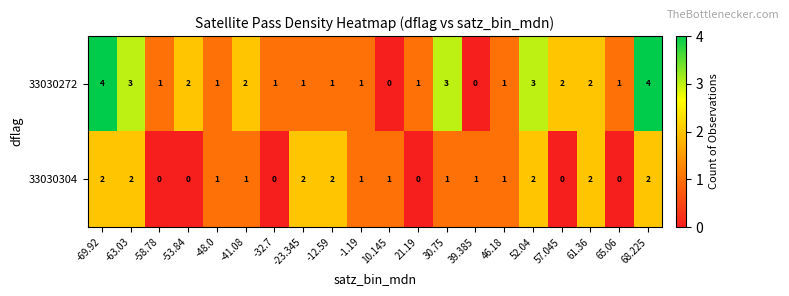

What is the sum of all 33030304 values?

21